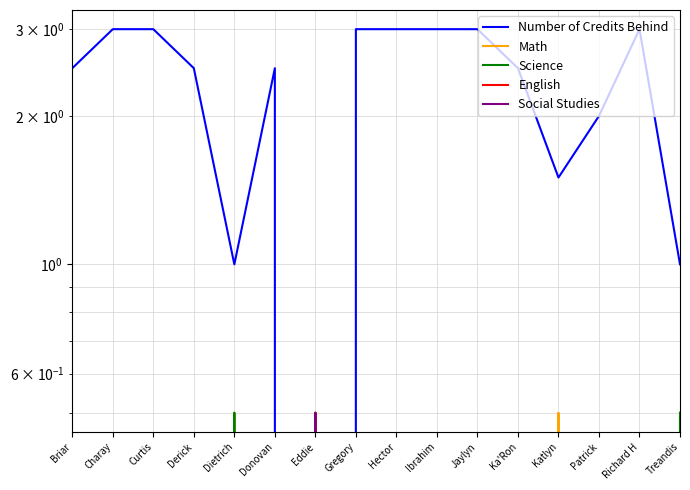

What is the label of the 11th point from the right?

Donovan